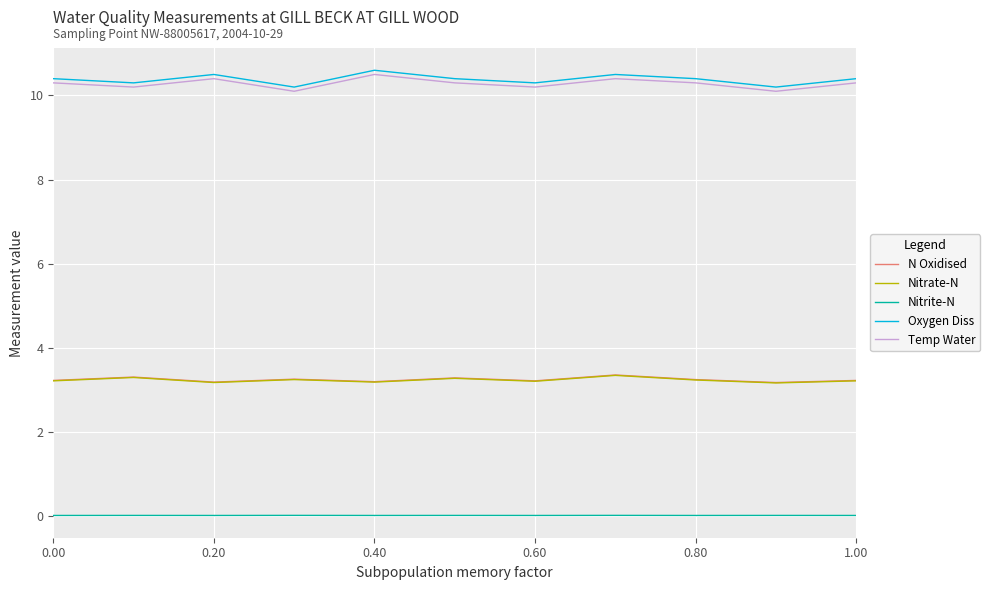

In Nitrate-N, how many points are lower than both neighbors (excluding endpoints)?

4